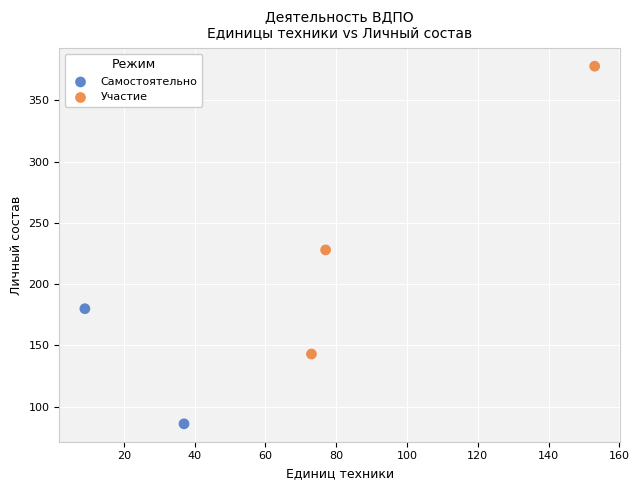

What are all the series names shown in the legend?

Самостоятельно, Участие